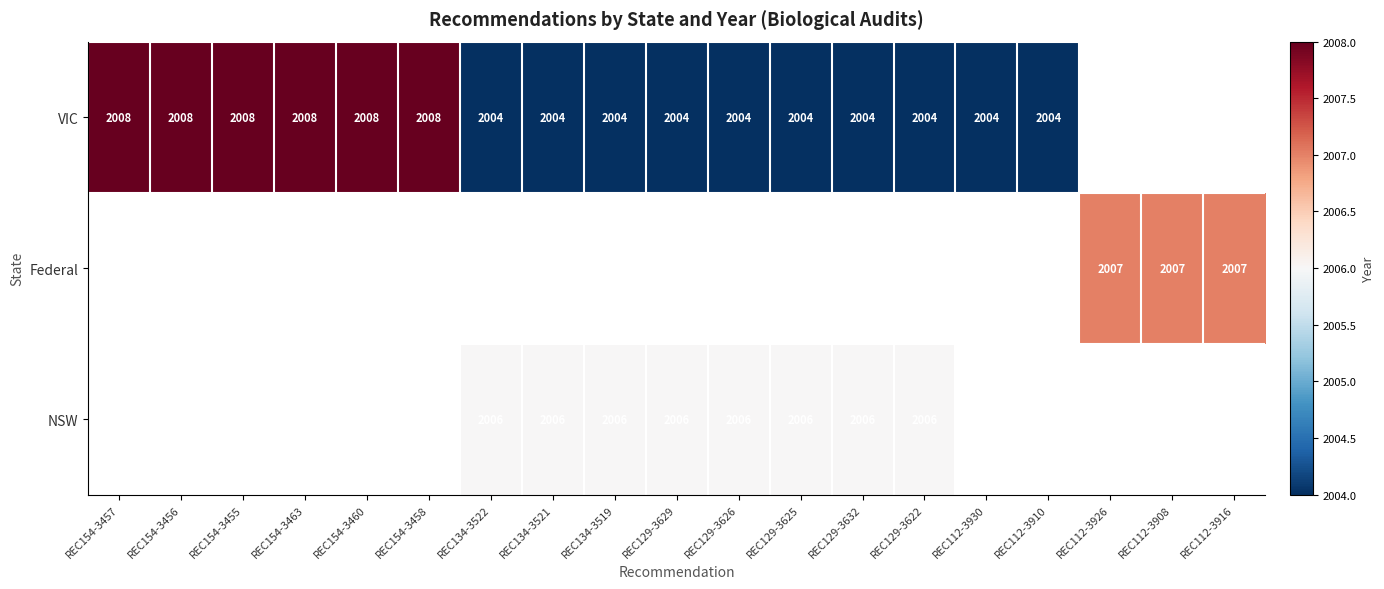

What is the difference between the VIC values at REC154-3458 and REC129-3626?

4